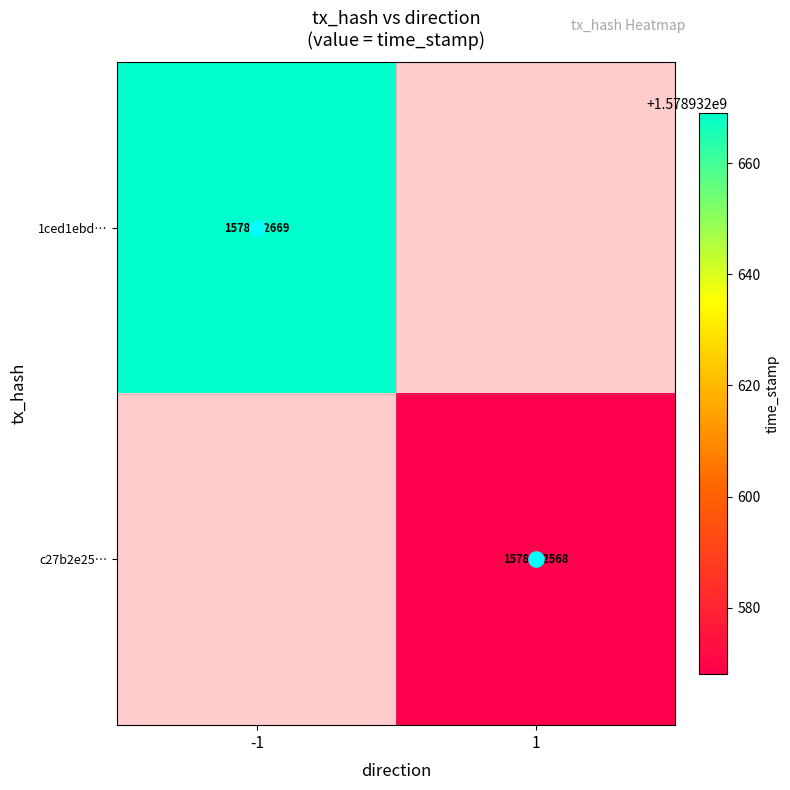

At which category does the chart reach its minimum across all series?

direction_1